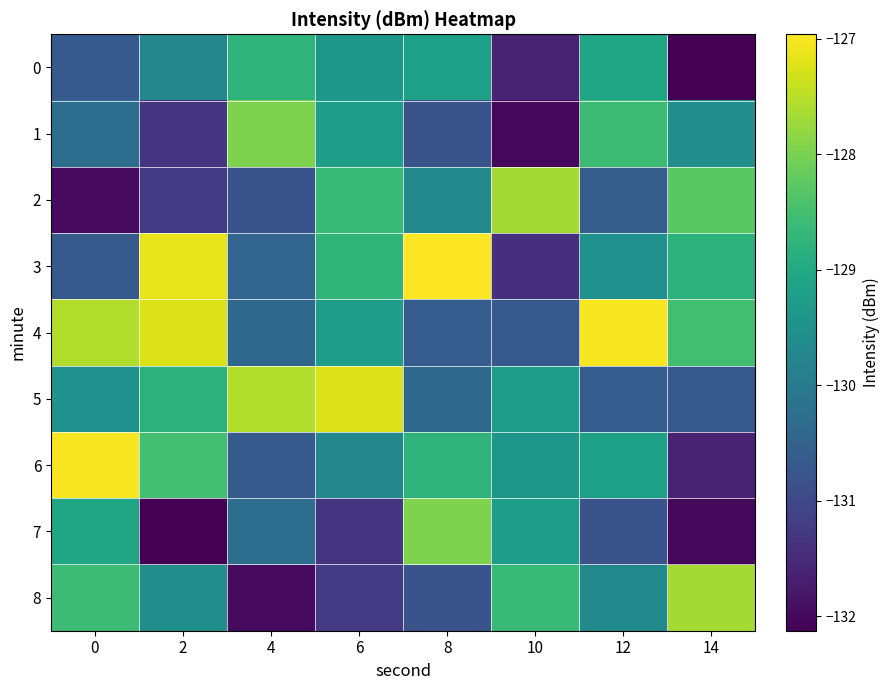

At how many categories does at least one series exceed -130?

8